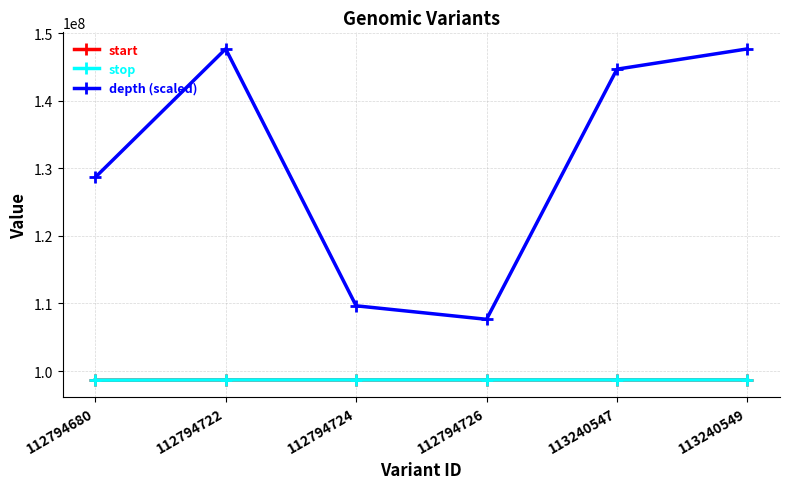

The value of stop at 112794726 is 150750007. True or false?

False